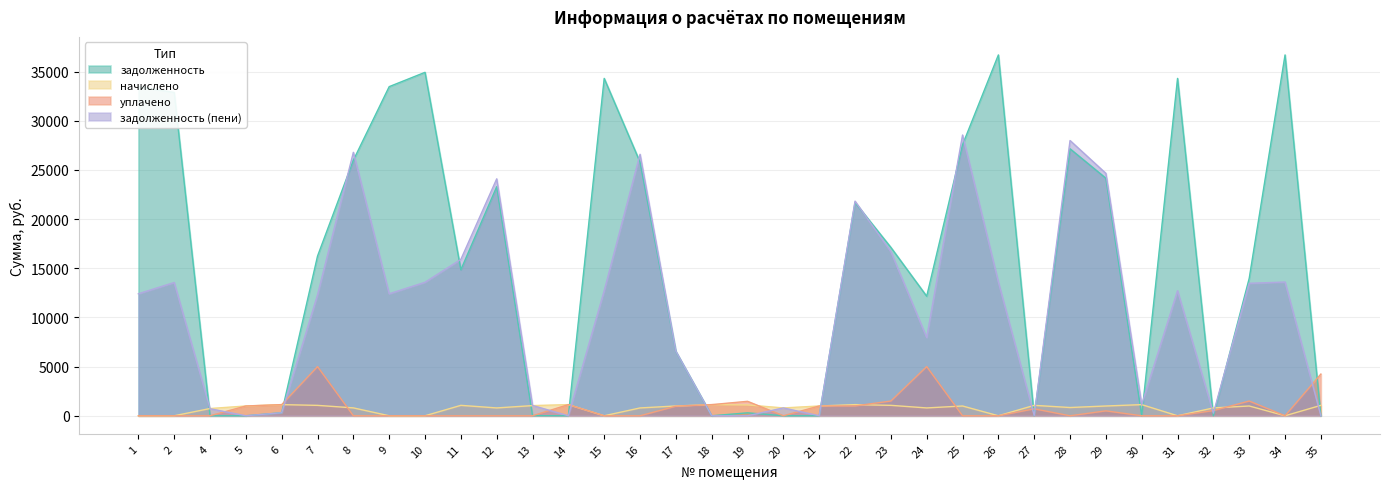

How many positive values does the уплачено series have?

16